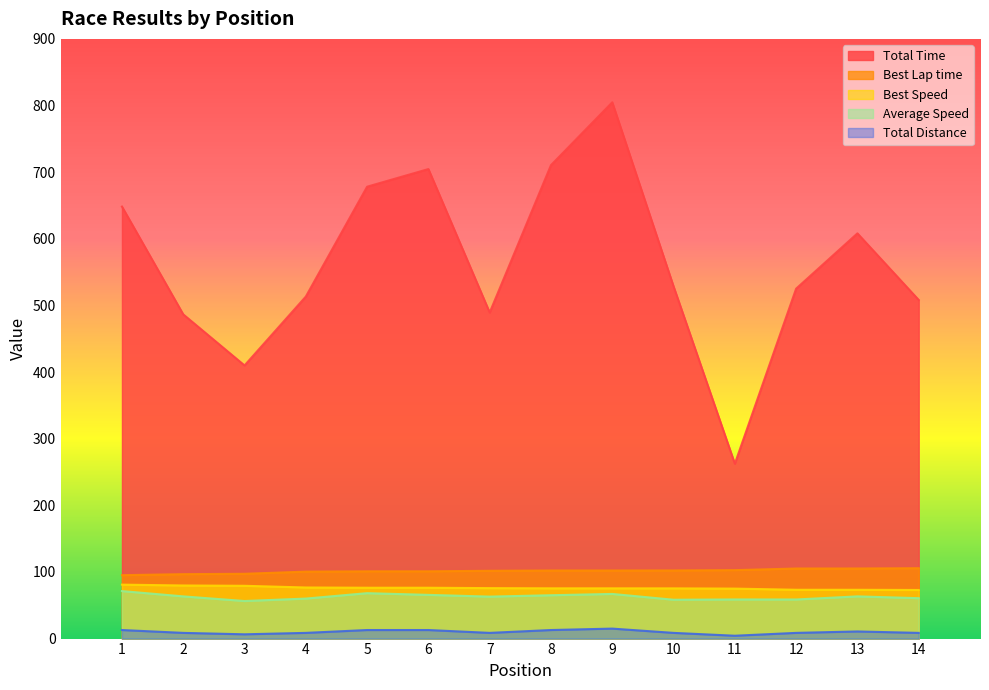

At which category is the sum across all series the highest?

9